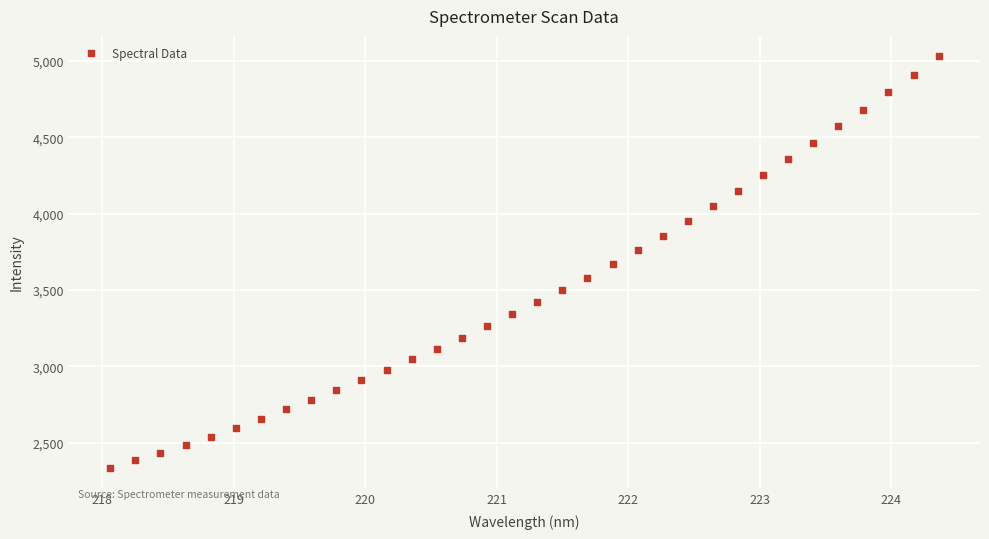

What is the range of X values (max minus min)?

6.3